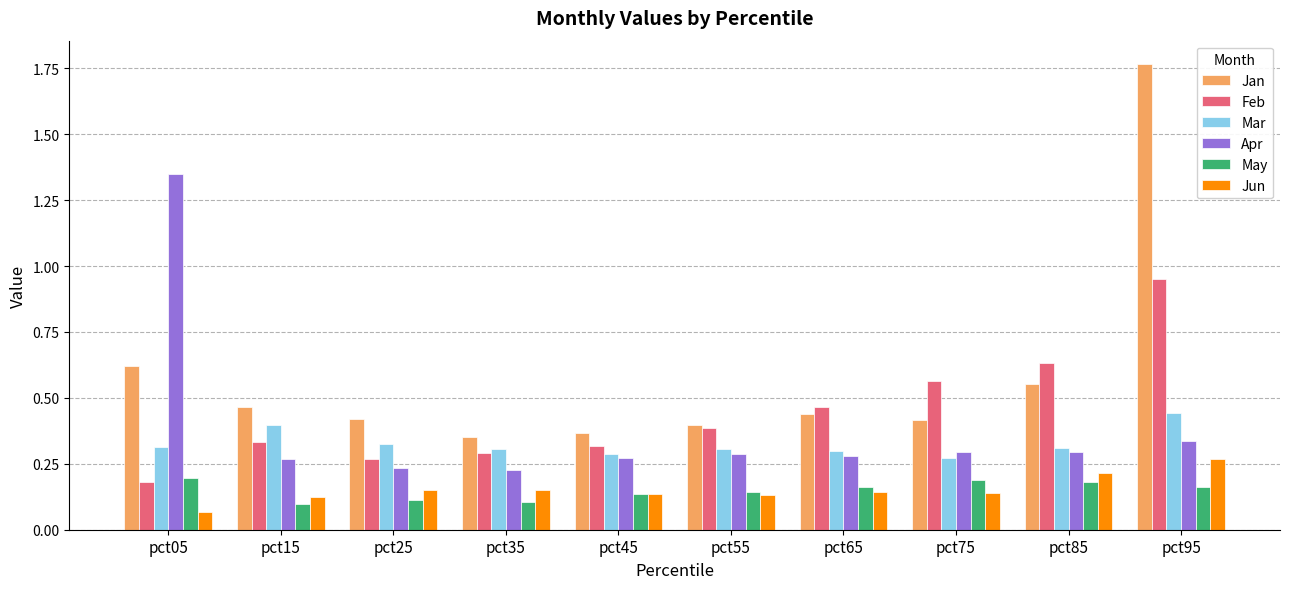

At how many categories does at least one series exceed 0?

10